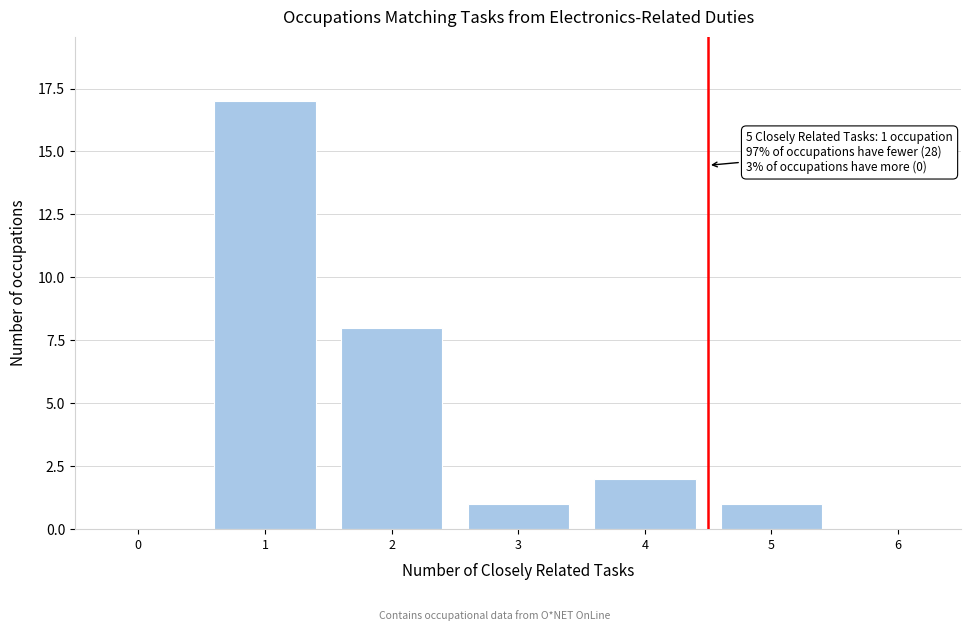

Reading left to right, list all the values displayed in this chart.

0=0	1=17	2=8	3=1	4=2	5=1	6=0